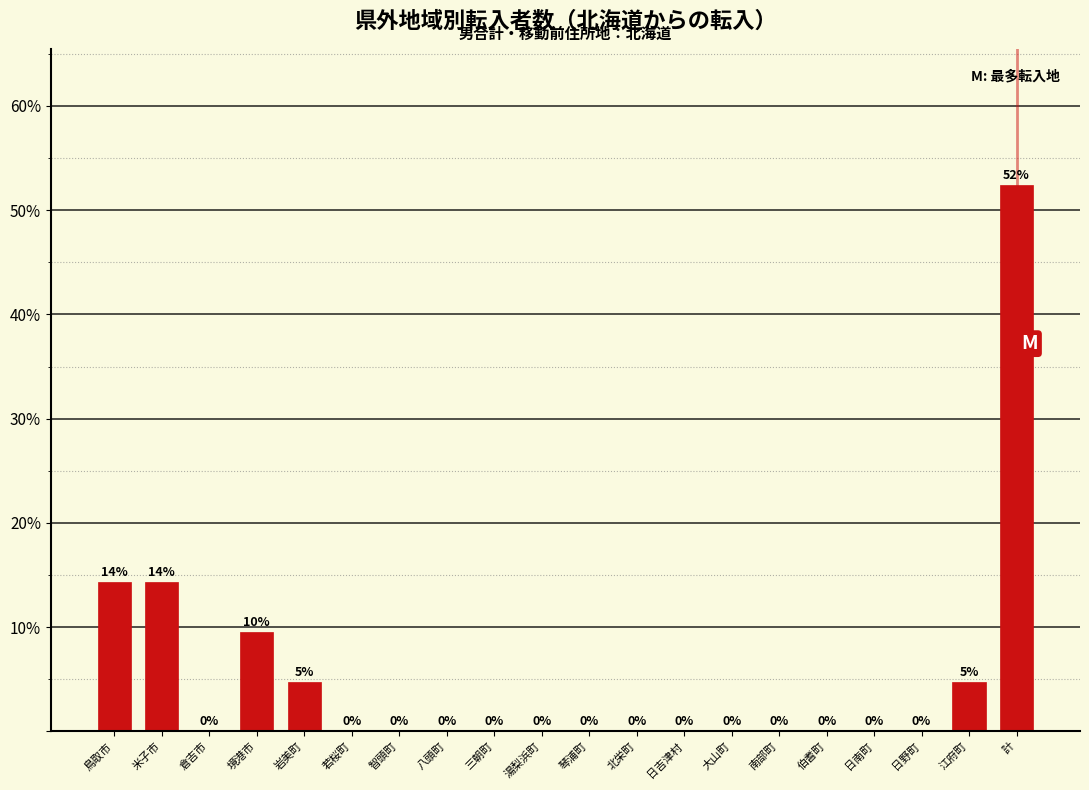

Which has a higher value, 若桜町 or 計?

計